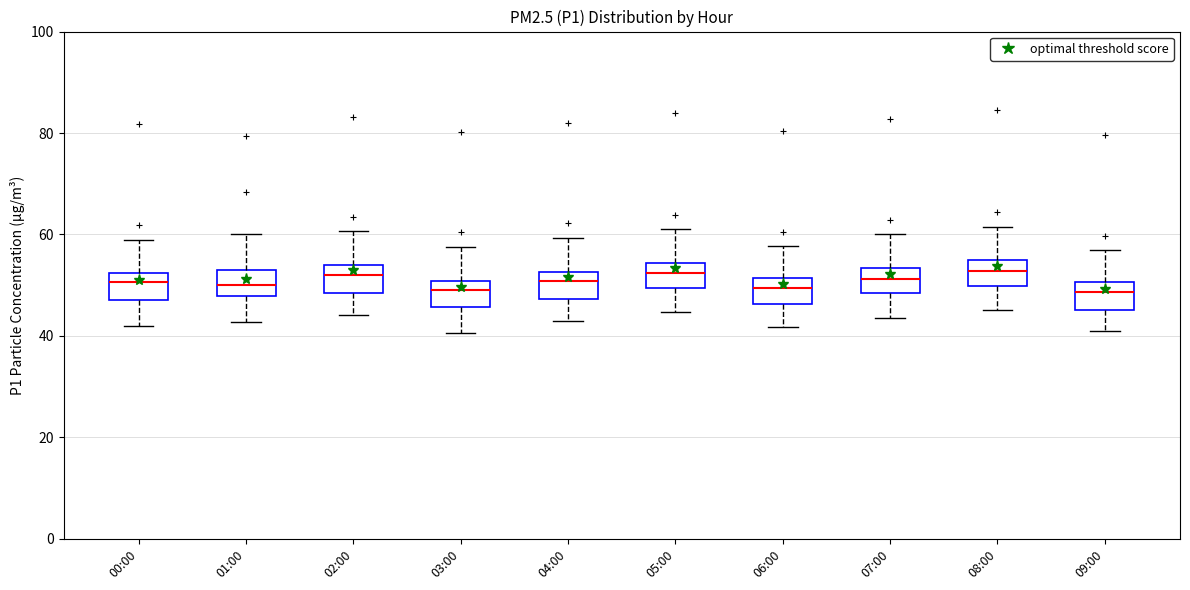

Reading left to right, transcribe this box plot: for each box, give where its median line is, the range the box spans, and where its two whiskers end, as read against the y-axis. The values are not printed on the chart, so give them approximately, as read against the axis.

00:00: median 50, box 48 to 52, whiskers 42 to 60
01:00: median 50, box 48 to 54, whiskers 42 to 60
02:00: median 52, box 48 to 54, whiskers 44 to 60
03:00: median 50 (inside the box), box 46 to 50, whiskers 40 to 58
04:00: median 50, box 48 to 52, whiskers 44 to 60
05:00: median 52, box 50 to 54, whiskers 44 to 62
06:00: median 50, box 46 to 52, whiskers 42 to 58
07:00: median 52, box 48 to 54, whiskers 44 to 60
08:00: median 52, box 50 to 54, whiskers 46 to 62
09:00: median 48, box 46 to 50, whiskers 42 to 56